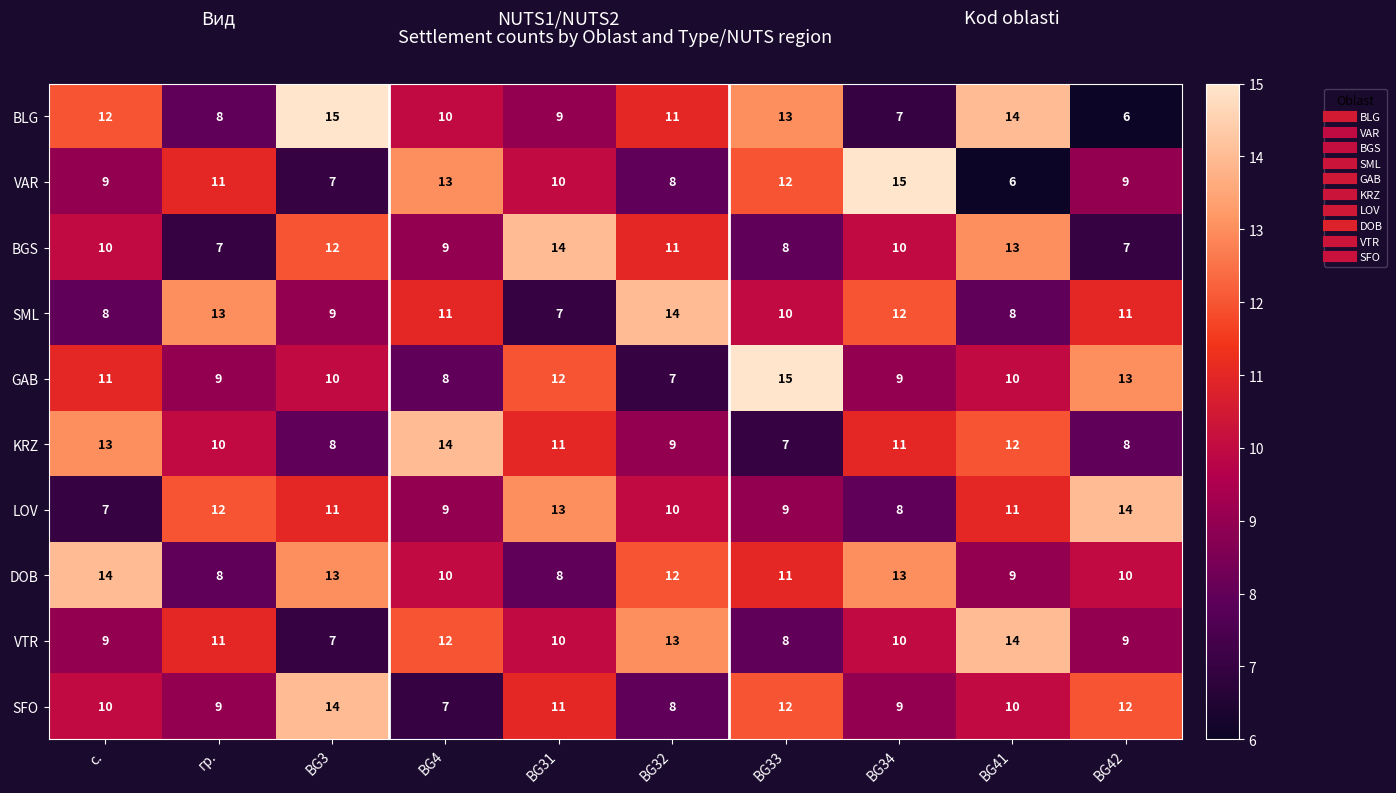

What is the highest value of the DOB series?

14